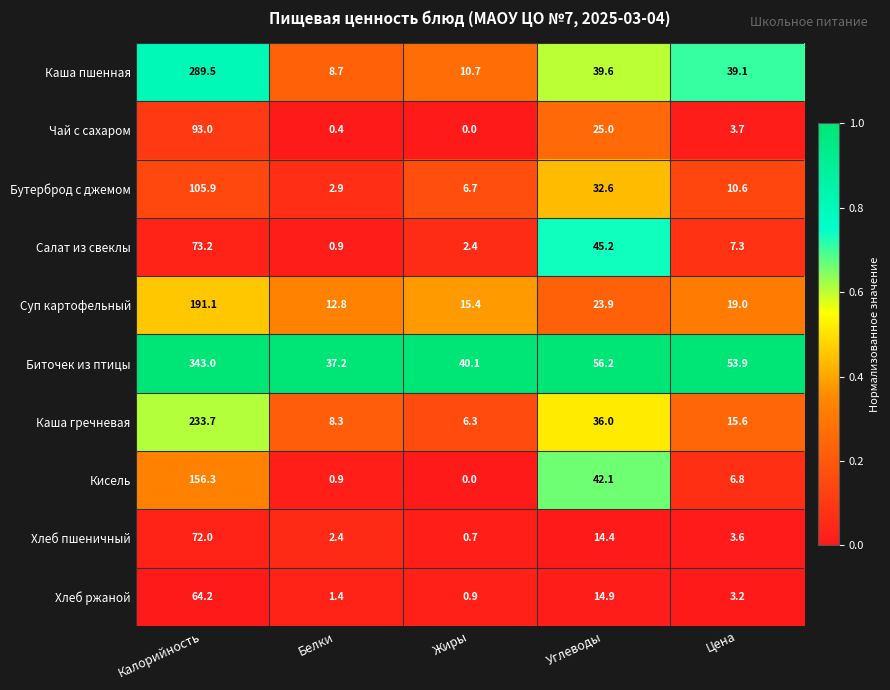

At which label does Кисель first exceed 6?

Калорийность